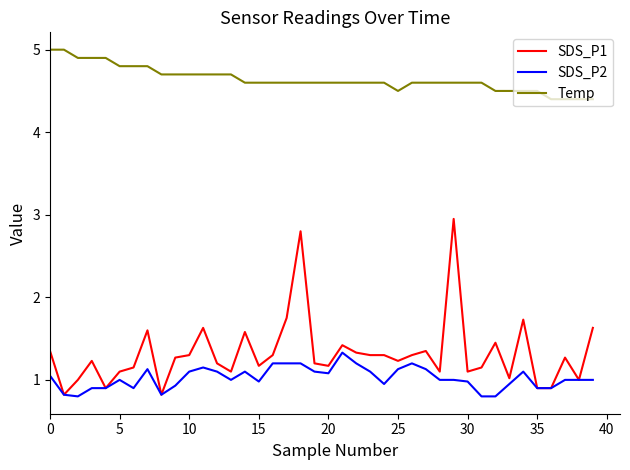

Which series has the largest range (max minus min)?

SDS_P1